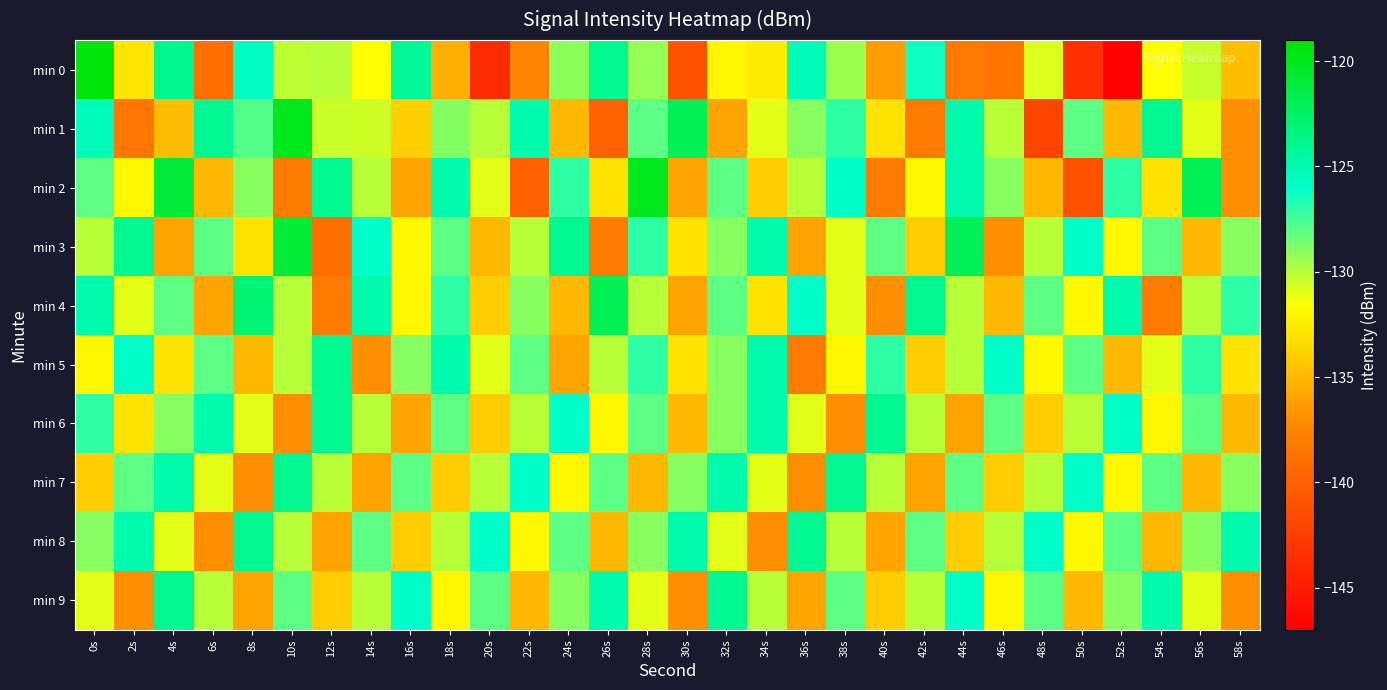

Reading left to right, what are all the values shown in this chart?

min 0: 0s=-119.4	2s=-132.9	4s=-123.9	6s=-138.9	8s=-125.7	10s=-130.2	12s=-130.1	14s=-131.6	16s=-124.1	18s=-135.4	20s=-143.9	22s=-137.5	24s=-129.1	26s=-124.1	28s=-129.3	30s=-140.9	32s=-132.0	34s=-132.4	36s=-125.4	38s=-129.5	40s=-136.4	42s=-126.3	44s=-138.3	46s=-138.6	48s=-130.8	50s=-143.5	52s=-146.9	54s=-131.7	56s=-130.4	58s=-134.7
min 1: 0s=-125.4	2s=-138.4	4s=-134.9	6s=-124.0	8s=-127.8	10s=-120.0	12s=-130.5	14s=-130.5	16s=-133.9	18s=-128.9	20s=-130.0	22s=-125.0	24s=-135.0	26s=-140.0	28s=-128.0	30s=-122.0	32s=-136.0	34s=-131.0	36s=-129.0	38s=-127.0	40s=-133.0	42s=-138.0	44s=-125.0	46s=-130.0	48s=-142.0	50s=-128.0	52s=-135.0	54s=-124.0	56s=-131.0	58s=-137.0
min 2: 0s=-128.0	2s=-132.0	4s=-121.0	6s=-135.0	8s=-129.0	10s=-138.0	12s=-124.0	14s=-130.0	16s=-136.0	18s=-125.0	20s=-131.0	22s=-140.0	24s=-127.0	26s=-133.0	28s=-120.0	30s=-136.0	32s=-128.0	34s=-134.0	36s=-130.0	38s=-126.0	40s=-138.0	42s=-132.0	44s=-125.0	46s=-129.0	48s=-135.0	50s=-141.0	52s=-127.0	54s=-133.0	56s=-122.0	58s=-137.0
min 3: 0s=-130.0	2s=-124.0	4s=-136.0	6s=-128.0	8s=-133.0	10s=-121.0	12s=-139.0	14s=-126.0	16s=-132.0	18s=-128.0	20s=-135.0	22s=-130.0	24s=-124.0	26s=-138.0	28s=-127.0	30s=-133.0	32s=-129.0	34s=-125.0	36s=-136.0	38s=-131.0	40s=-128.0	42s=-134.0	44s=-122.0	46s=-137.0	48s=-130.0	50s=-126.0	52s=-132.0	54s=-128.0	56s=-135.0	58s=-129.0
min 4: 0s=-125.0	2s=-131.0	4s=-128.0	6s=-136.0	8s=-123.0	10s=-130.0	12s=-138.0	14s=-125.0	16s=-132.0	18s=-127.0	20s=-134.0	22s=-129.0	24s=-135.0	26s=-122.0	28s=-130.0	30s=-136.0	32s=-128.0	34s=-133.0	36s=-126.0	38s=-131.0	40s=-137.0	42s=-124.0	44s=-130.0	46s=-135.0	48s=-128.0	50s=-132.0	52s=-125.0	54s=-138.0	56s=-130.0	58s=-127.0
min 5: 0s=-132.0	2s=-126.0	4s=-133.0	6s=-128.0	8s=-135.0	10s=-130.0	12s=-124.0	14s=-137.0	16s=-129.0	18s=-125.0	20s=-131.0	22s=-128.0	24s=-136.0	26s=-130.0	28s=-127.0	30s=-133.0	32s=-129.0	34s=-125.0	36s=-138.0	38s=-132.0	40s=-127.0	42s=-134.0	44s=-130.0	46s=-126.0	48s=-132.0	50s=-128.0	52s=-135.0	54s=-131.0	56s=-127.0	58s=-133.0
min 6: 0s=-127.0	2s=-133.0	4s=-129.0	6s=-125.0	8s=-131.0	10s=-137.0	12s=-124.0	14s=-130.0	16s=-136.0	18s=-128.0	20s=-134.0	22s=-130.0	24s=-126.0	26s=-132.0	28s=-128.0	30s=-135.0	32s=-129.0	34s=-125.0	36s=-131.0	38s=-137.0	40s=-124.0	42s=-130.0	44s=-136.0	46s=-128.0	48s=-134.0	50s=-130.0	52s=-126.0	54s=-132.0	56s=-128.0	58s=-135.0
min 7: 0s=-134.0	2s=-128.0	4s=-125.0	6s=-131.0	8s=-137.0	10s=-124.0	12s=-130.0	14s=-136.0	16s=-128.0	18s=-134.0	20s=-130.0	22s=-126.0	24s=-132.0	26s=-128.0	28s=-135.0	30s=-129.0	32s=-125.0	34s=-131.0	36s=-137.0	38s=-124.0	40s=-130.0	42s=-136.0	44s=-128.0	46s=-134.0	48s=-130.0	50s=-126.0	52s=-132.0	54s=-128.0	56s=-135.0	58s=-129.0
min 8: 0s=-129.0	2s=-125.0	4s=-131.0	6s=-137.0	8s=-124.0	10s=-130.0	12s=-136.0	14s=-128.0	16s=-134.0	18s=-130.0	20s=-126.0	22s=-132.0	24s=-128.0	26s=-135.0	28s=-129.0	30s=-125.0	32s=-131.0	34s=-137.0	36s=-124.0	38s=-130.0	40s=-136.0	42s=-128.0	44s=-134.0	46s=-130.0	48s=-126.0	50s=-132.0	52s=-128.0	54s=-135.0	56s=-129.0	58s=-125.0
min 9: 0s=-131.0	2s=-137.0	4s=-124.0	6s=-130.0	8s=-136.0	10s=-128.0	12s=-134.0	14s=-130.0	16s=-126.0	18s=-132.0	20s=-128.0	22s=-135.0	24s=-129.0	26s=-125.0	28s=-131.0	30s=-137.0	32s=-124.0	34s=-130.0	36s=-136.0	38s=-128.0	40s=-134.0	42s=-130.0	44s=-126.0	46s=-132.0	48s=-128.0	50s=-135.0	52s=-129.0	54s=-125.0	56s=-131.0	58s=-137.0